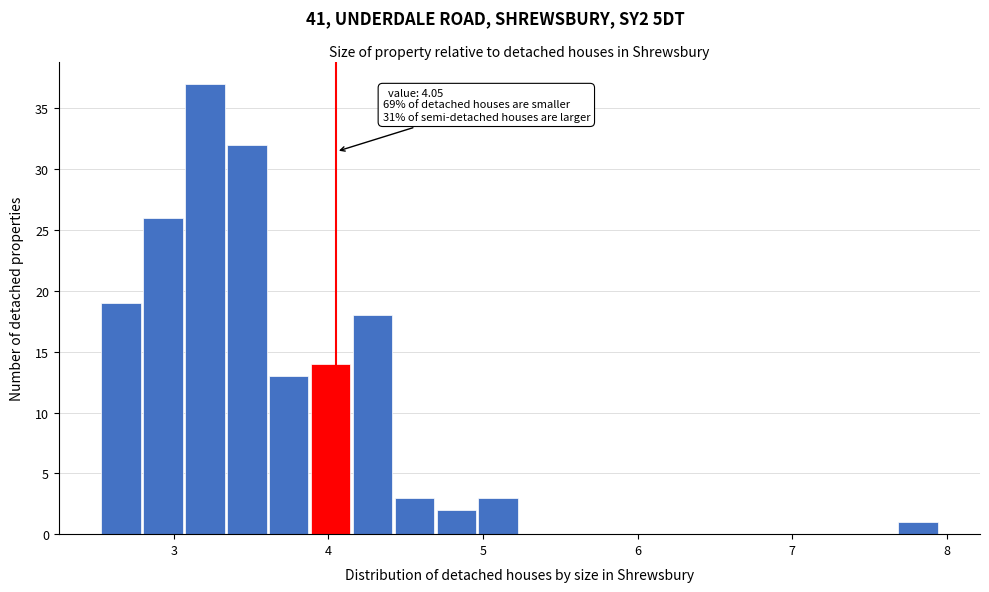

Around what value on the x-axis is the tallest bar? Give the approximate position of its centre, as read against the axis.

3.2